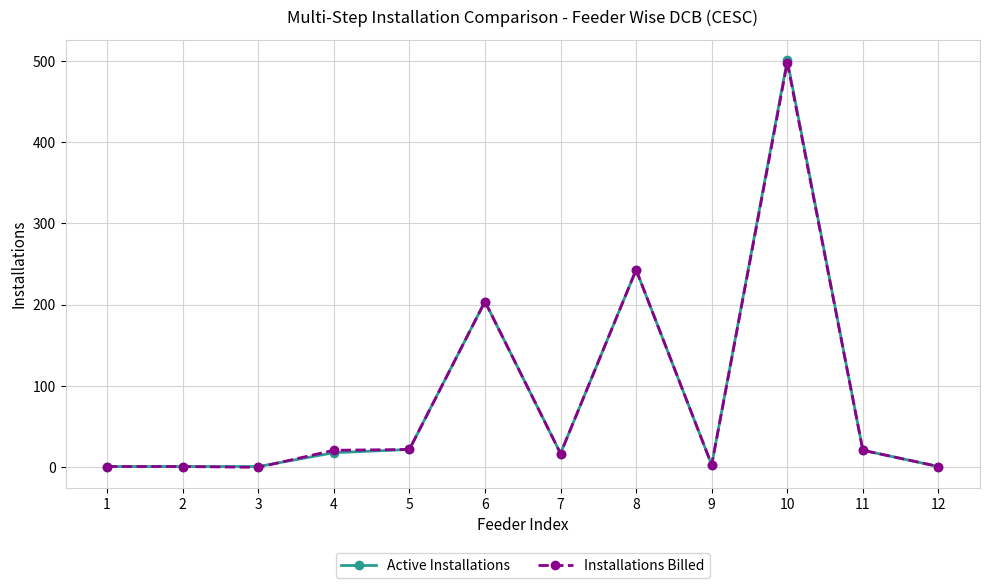

True or false: Active Installations has more than 2 points higher than both neighbors.

True